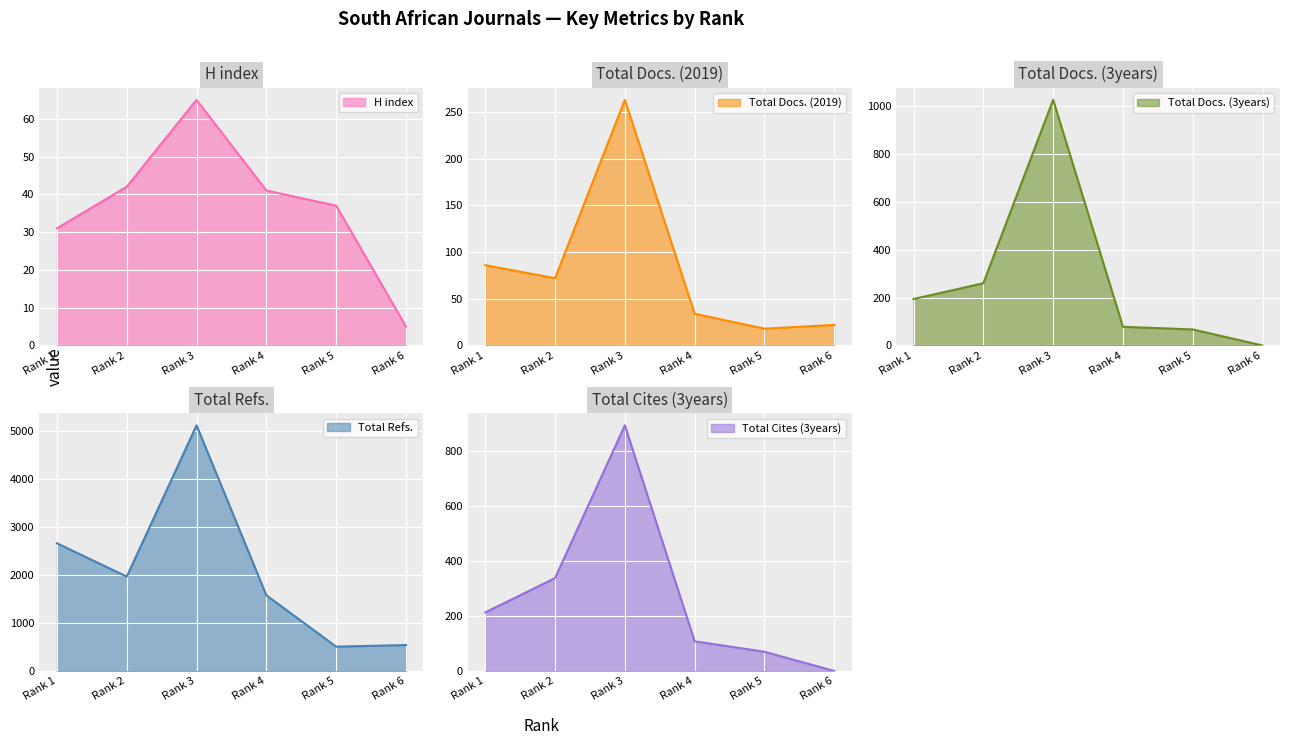

How many intersections are there between Total Cites (3years) and Total Docs. (3years)?

2